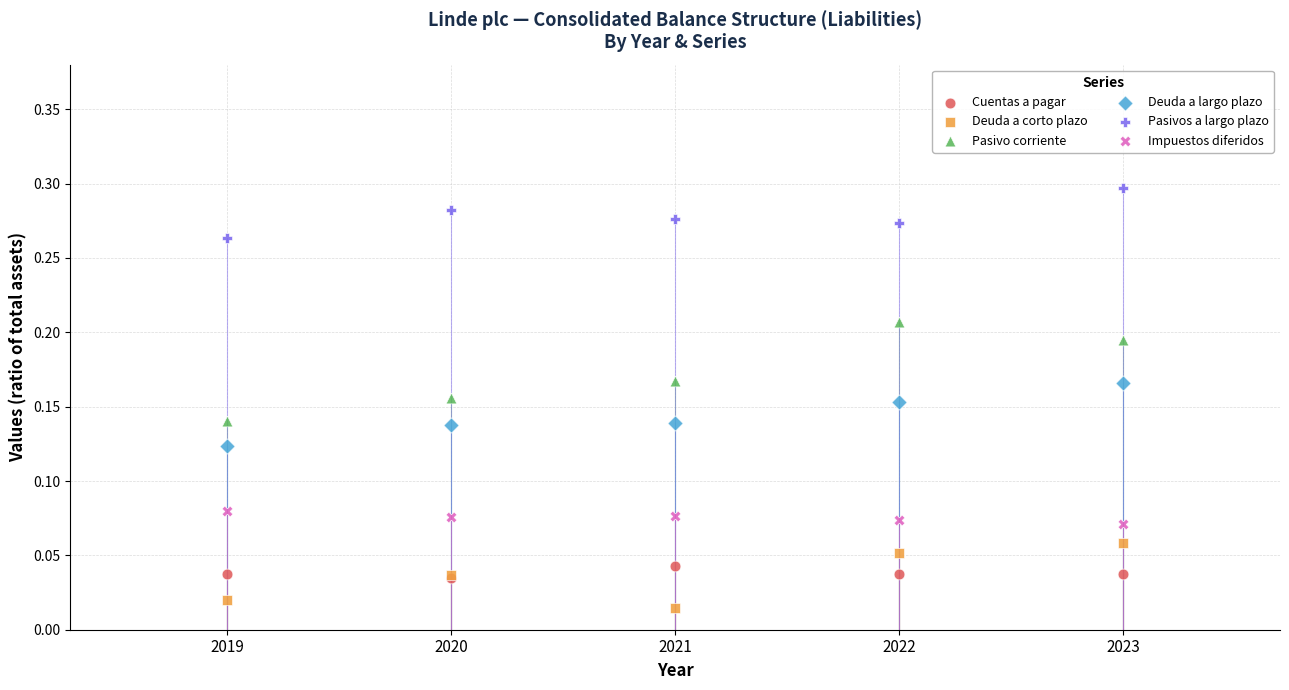

What are all the series names shown in the legend?

Cuentas a pagar, Deuda a corto plazo, Pasivo corriente, Deuda a largo plazo, Pasivos a largo plazo, Impuestos diferidos